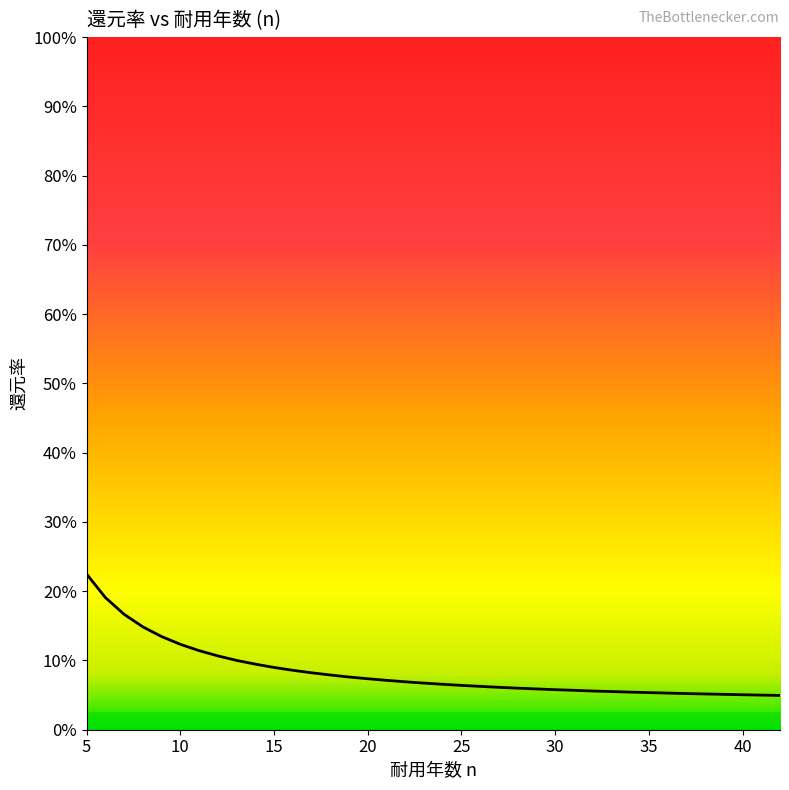

Does the chart display data point markers on the line(s)?

No